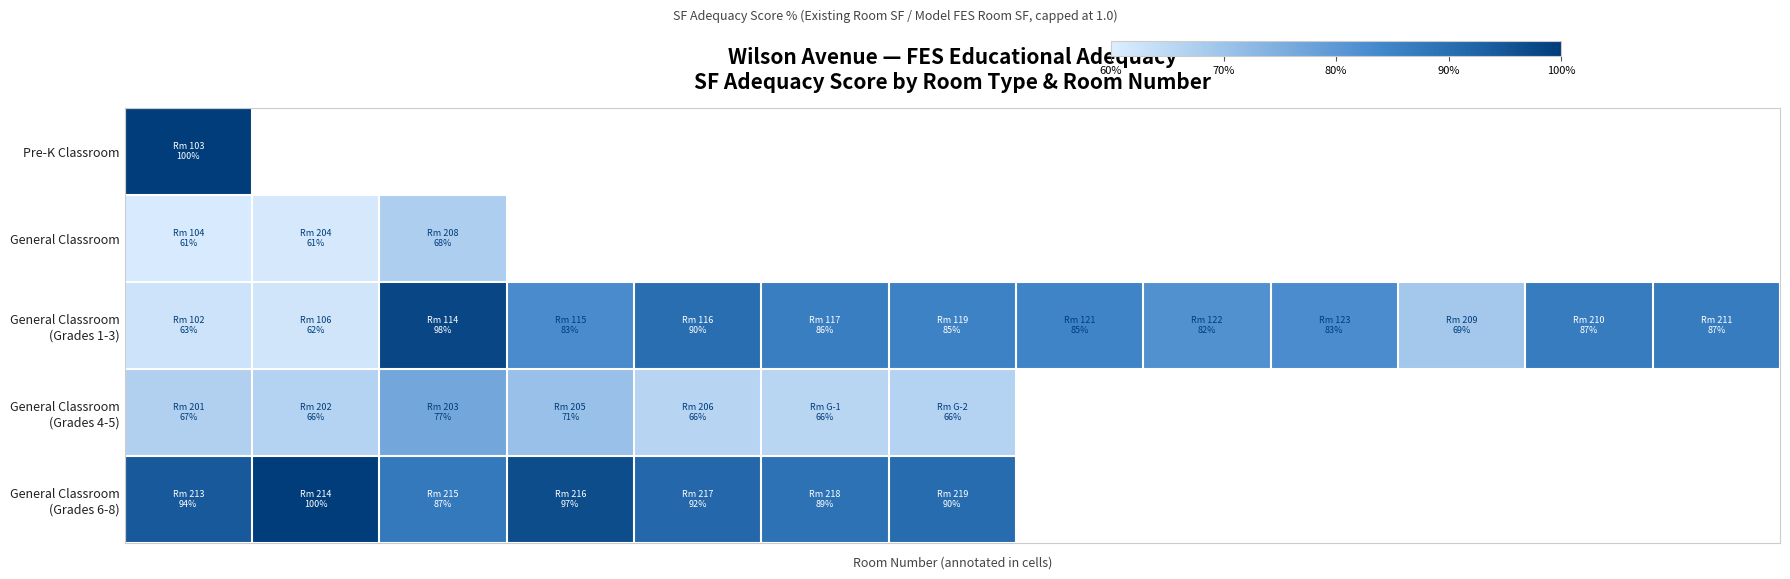

Rank the series by their maximum value, from highest to lowest.

Pre-K Classroom, General Classroom (Grades 6-8), General Classroom (Grades 1-3), General Classroom (Grades 4-5), General Classroom